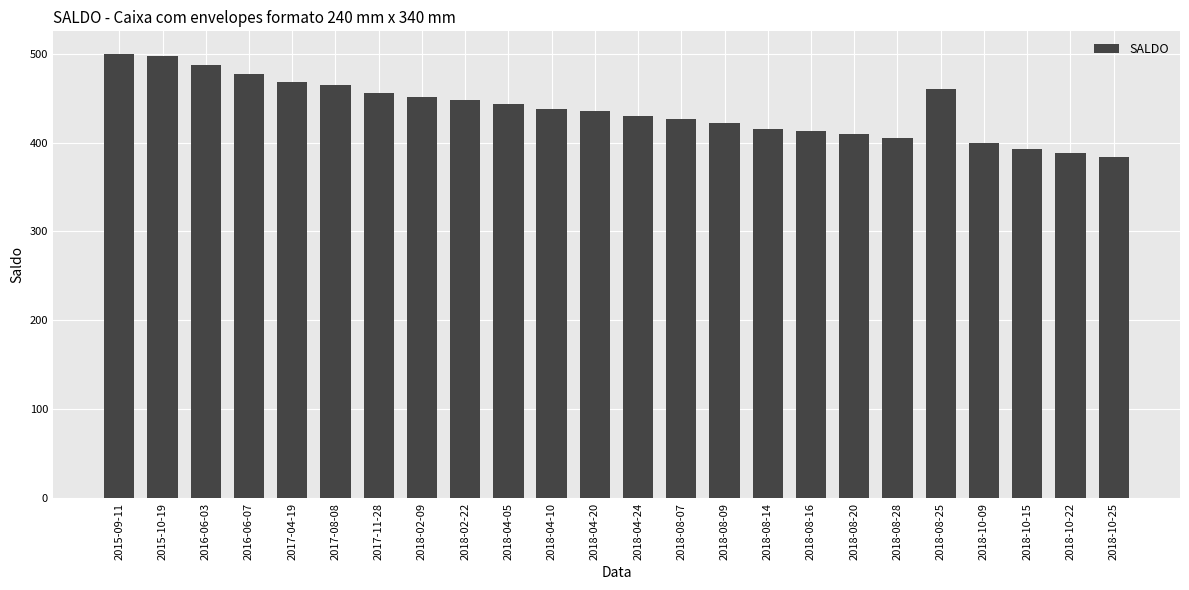

Are the bars grouped side by side (vs. stacked)?

No